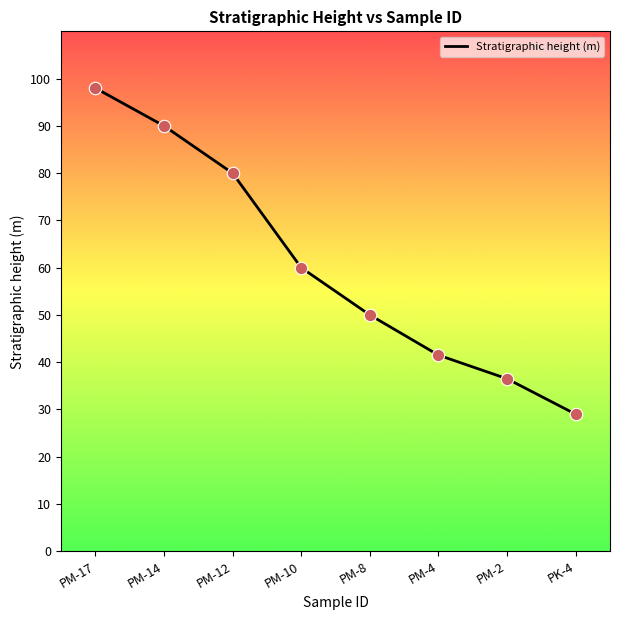

What is the change in value from PM-14 to PK-4?

-61.0